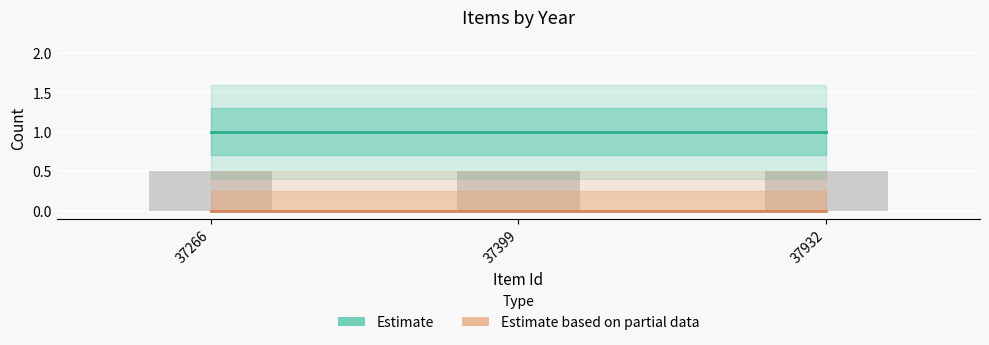

Rank the series by their average value, from lowest to highest.

featured (Estimate based on partial data), public (Estimate)